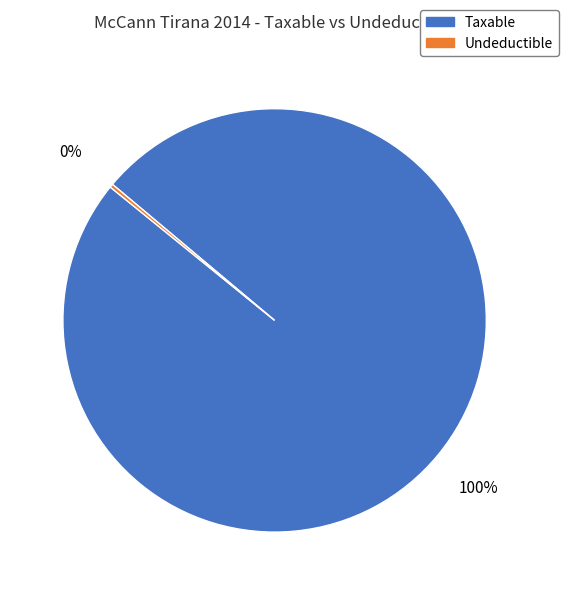

Is there a majority slice in this chart?

Yes